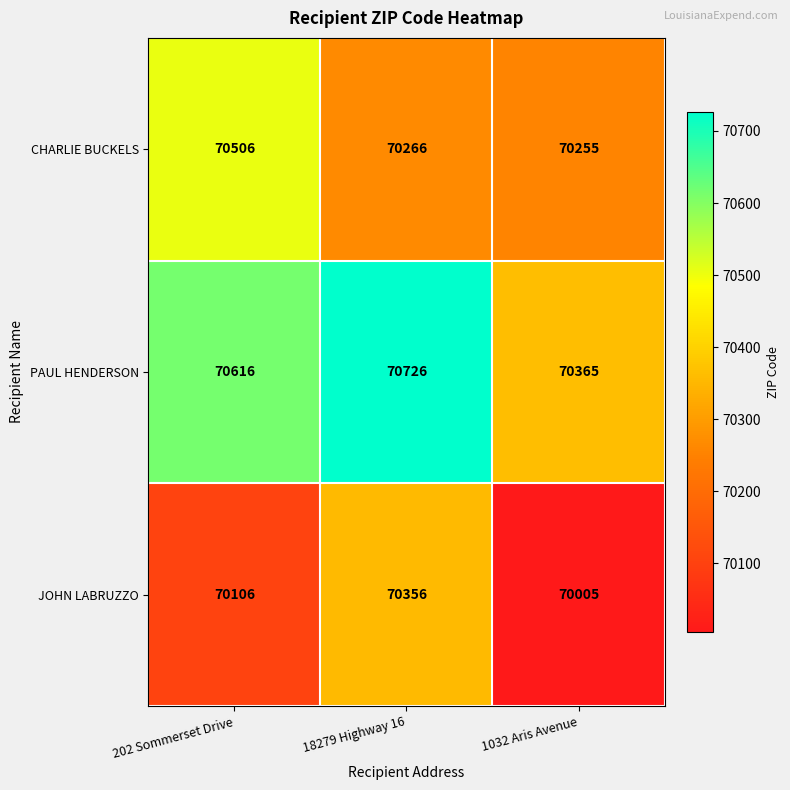

The PAUL HENDERSON series shows 70616 at 202 Sommerset Drive. True or false?

True